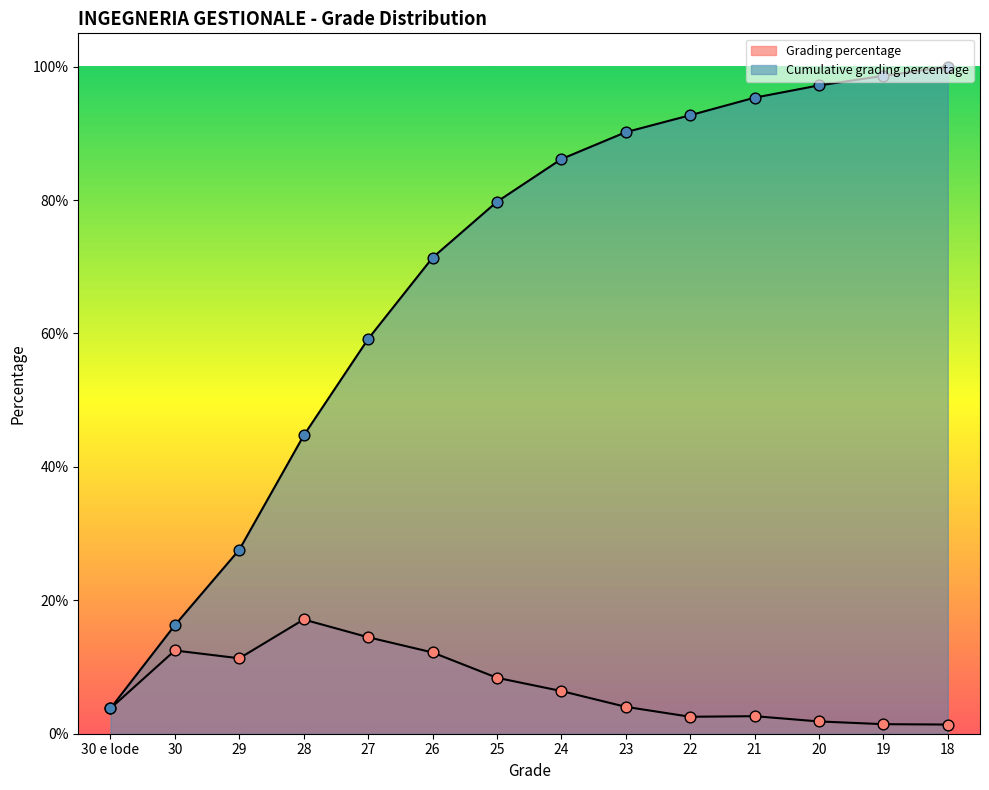

At which category is the sum across all series the highest?

18